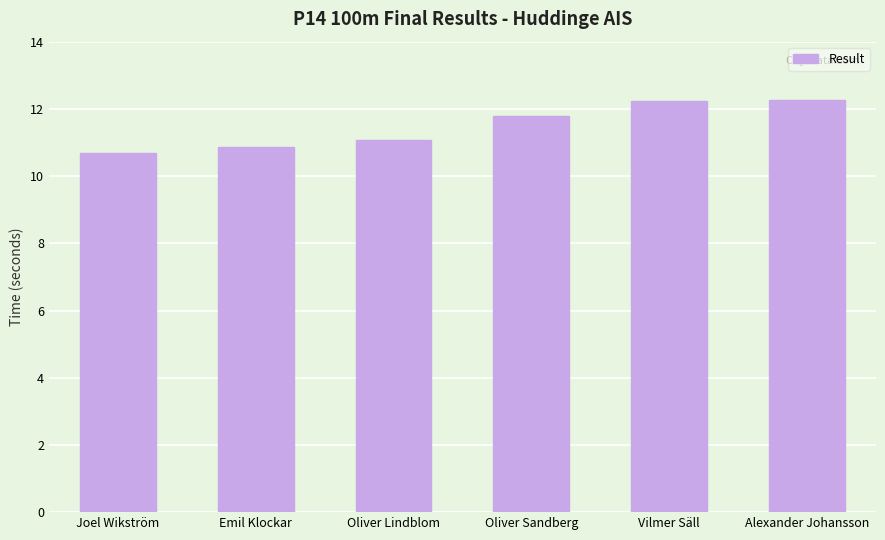

What position from the left is Emil Klockar?

2